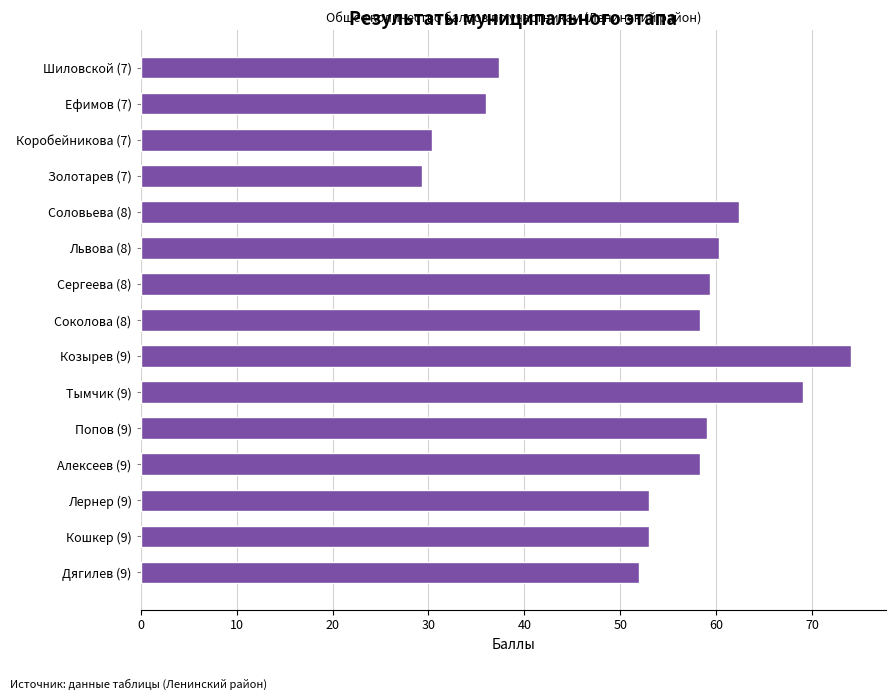

Does the chart contain any negative values?

No